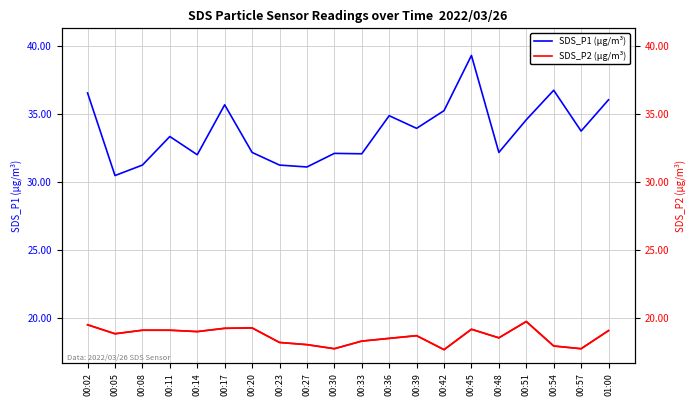

Count the number of categories in the chart.

20